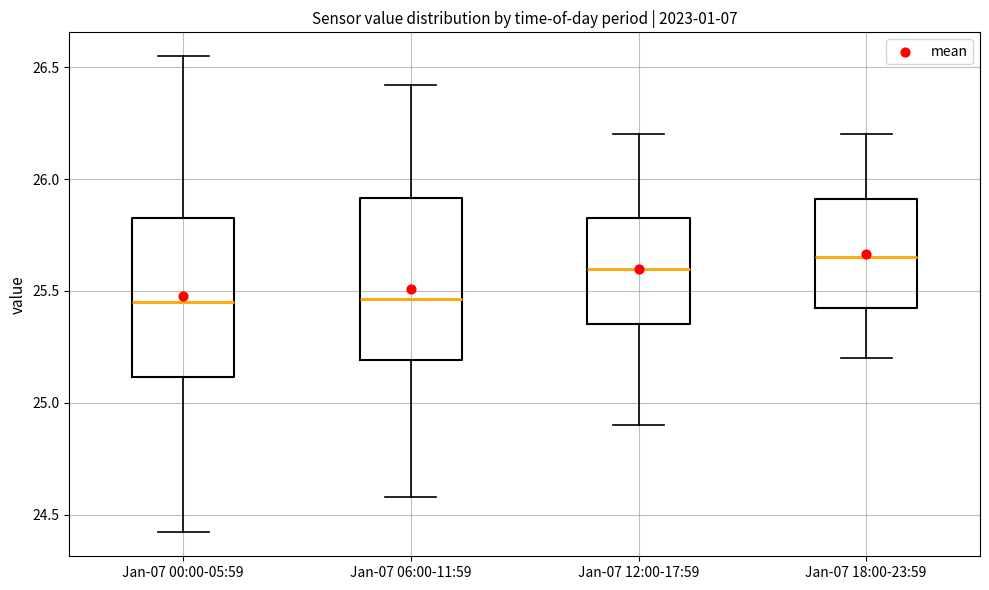

Reading left to right, transcribe this box plot: for each box, give where its median line is, the range the box spans, and where its two whiskers end, as read against the y-axis. The values are not printed on the chart, so give them approximately, as read against the axis.

Jan-07 00:00-05:59: median 25.45, box 25.10 to 25.85, whiskers 24.40 to 26.55
Jan-07 06:00-11:59: median 25.45, box 25.20 to 25.90, whiskers 24.60 to 26.40
Jan-07 12:00-17:59: median 25.60, box 25.35 to 25.85, whiskers 24.90 to 26.20
Jan-07 18:00-23:59: median 25.65, box 25.45 to 25.90, whiskers 25.20 to 26.20